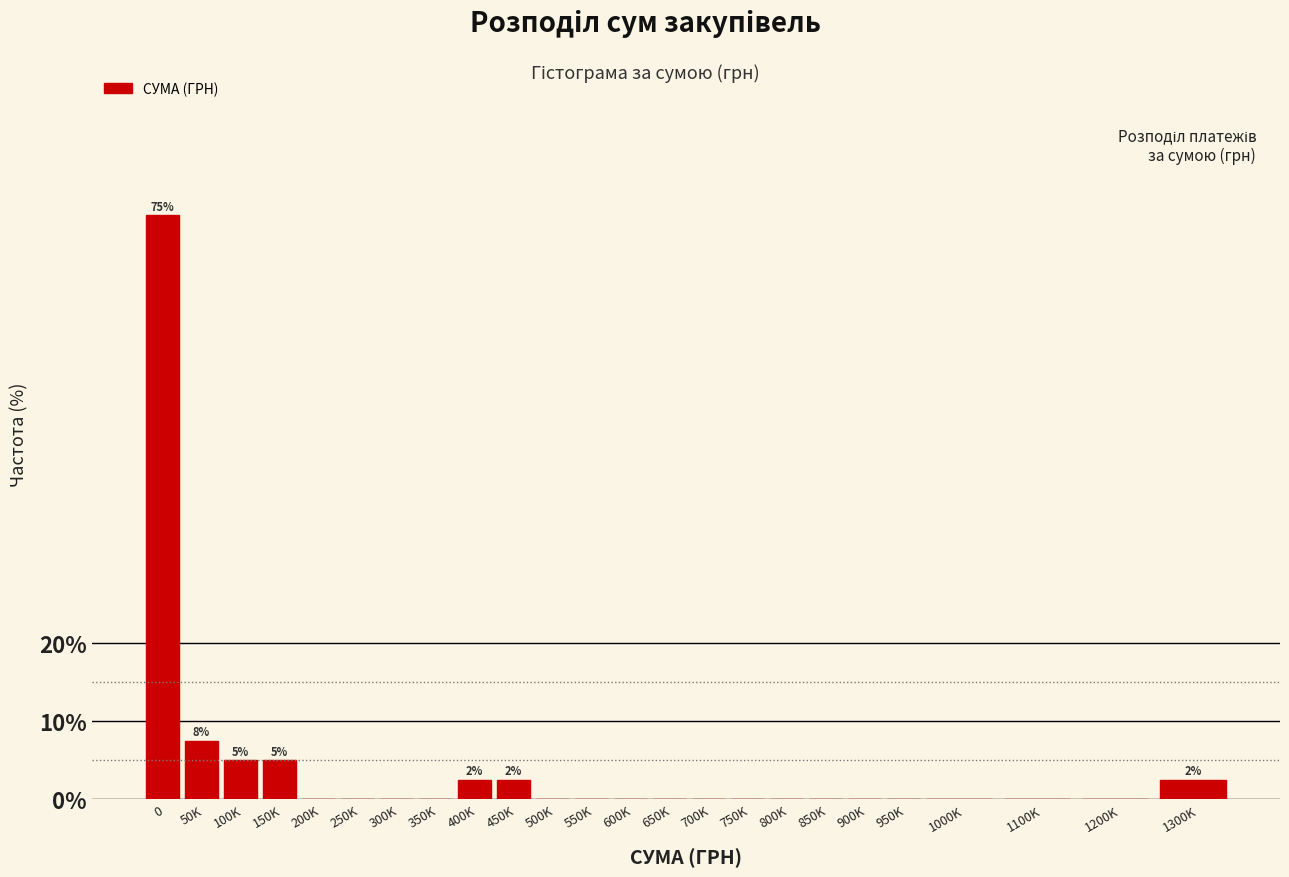

Reading left to right, extract all data points from this chart.

0=75.0	50K=7.5	100K=5.0	150K=5.0	200K=0.0	250K=0.0	300K=0.0	350K=0.0	400K=2.5	450K=2.5	500K=0.0	550K=0.0	600K=0.0	650K=0.0	700K=0.0	750K=0.0	800K=0.0	850K=0.0	900K=0.0	950K=0.0	1000K=0.0	1100K=0.0	1200K=0.0	1300K=2.5